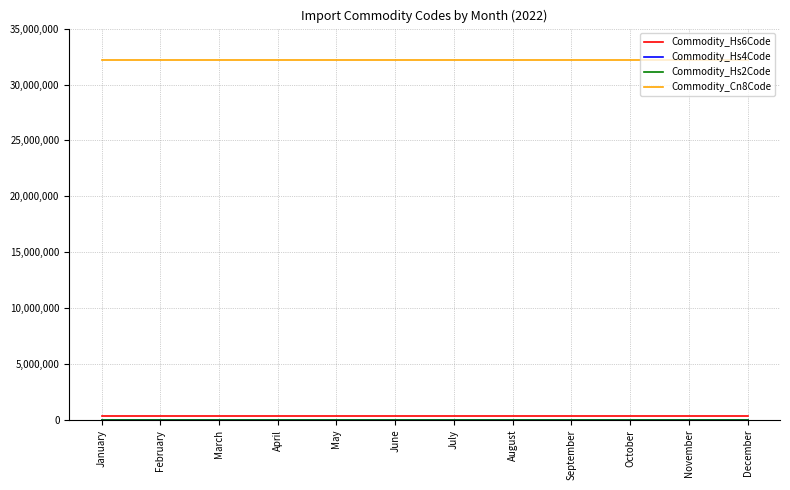

How many lines are shown in the chart?

4